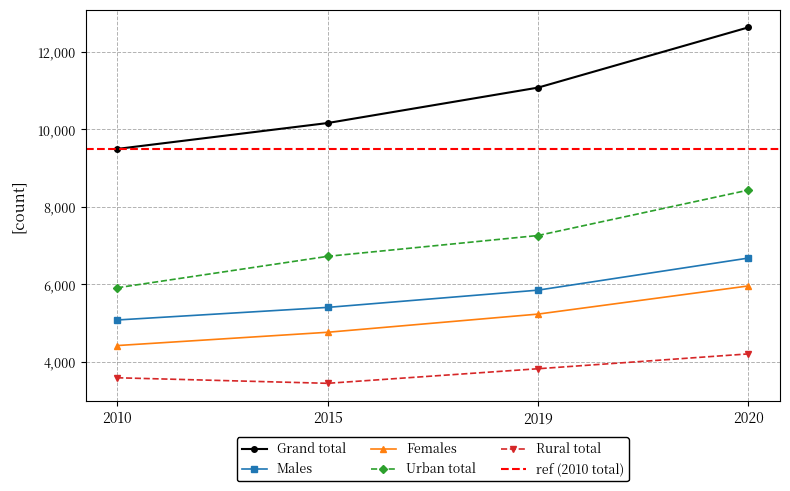

Where is the first local minimum for Rural total?

2015